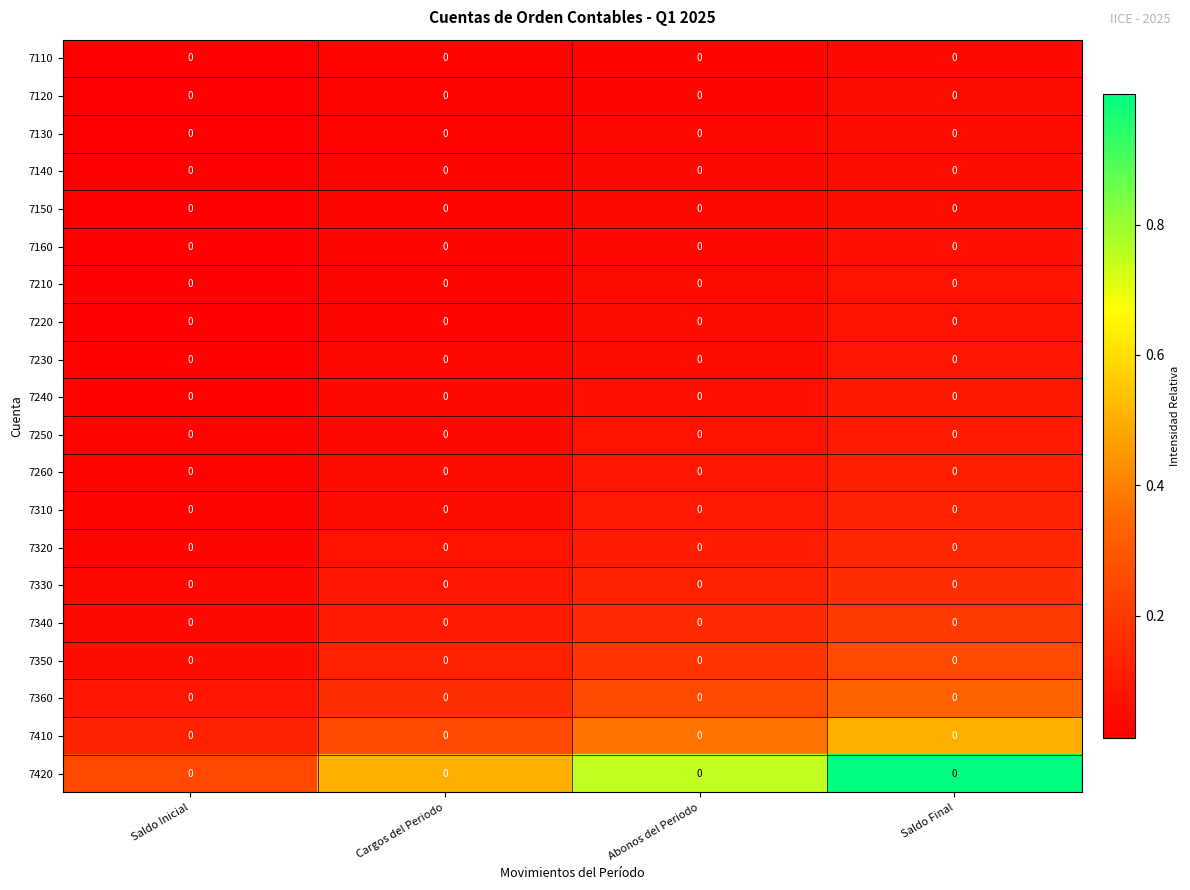

At Abonos del Periodo, list the series in order from largest to smallest.

7420, 7410, 7360, 7350, 7340, 7330, 7320, 7310, 7260, 7250, 7240, 7230, 7220, 7210, 7160, 7150, 7140, 7130, 7120, 7110